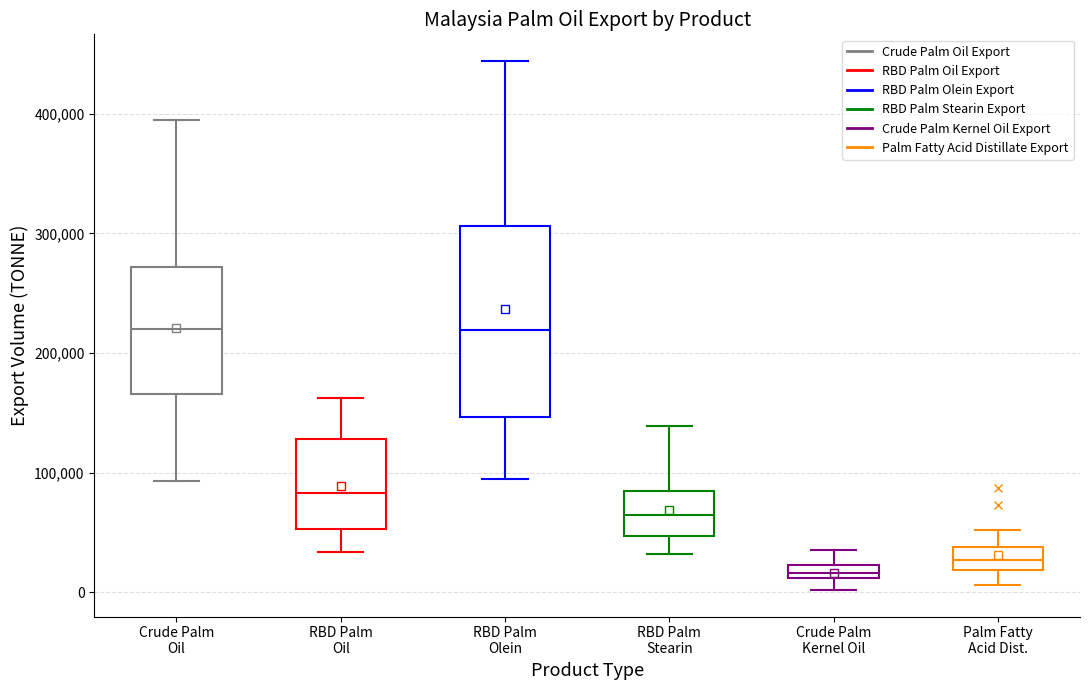

Which box's median line is the lowest?

Crude Palm Kernel Oil